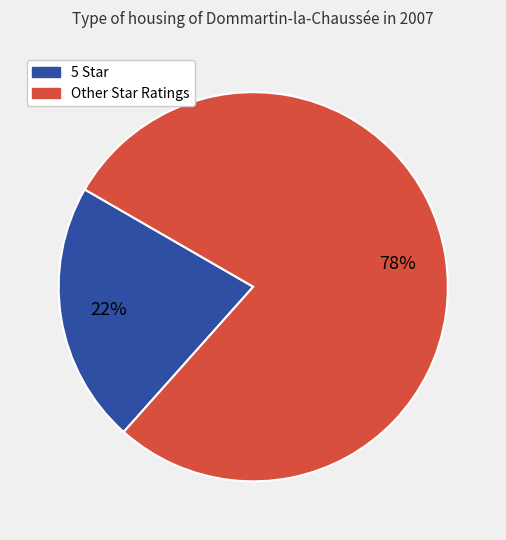

Does any single category account for the majority?

Yes